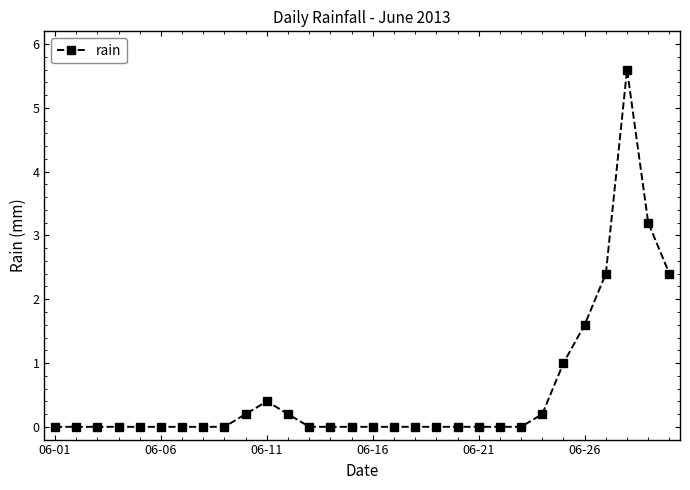

What is the value of the 24th point from the left?

0.2